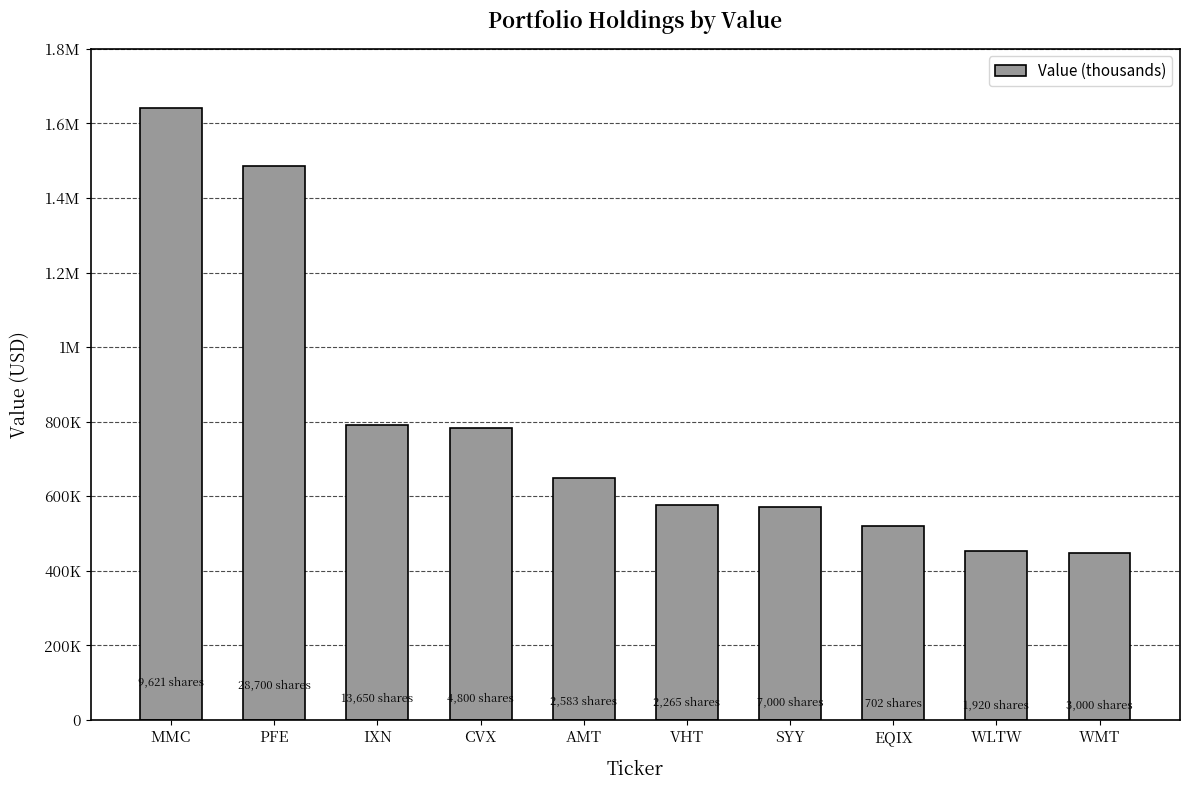

The value at EQIX is 521000. True or false?

True